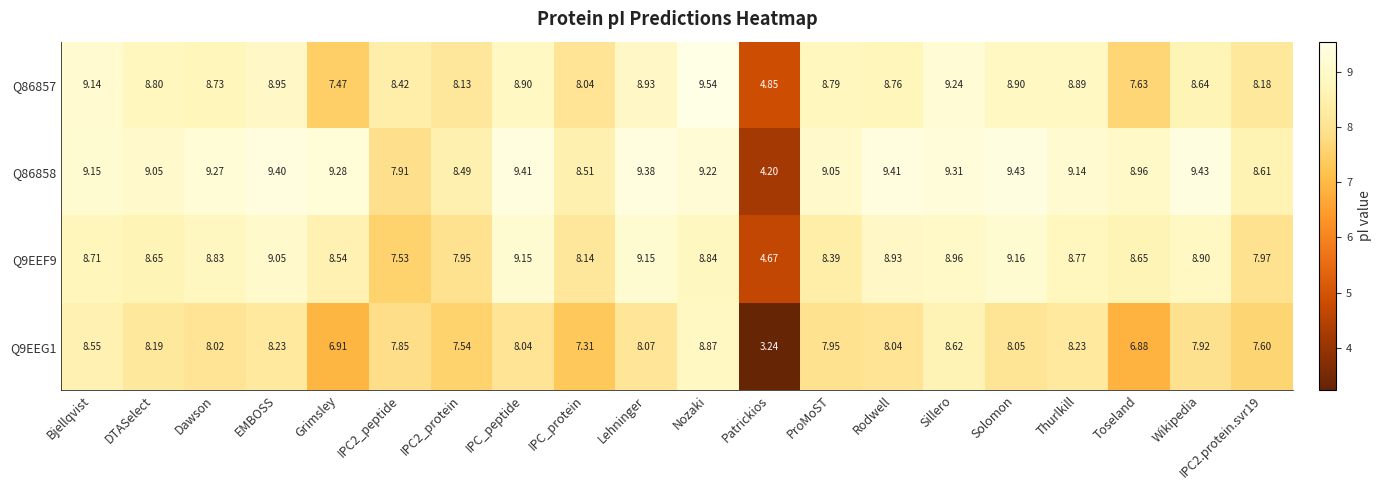

At how many categories does at least one series exceed 4?

20